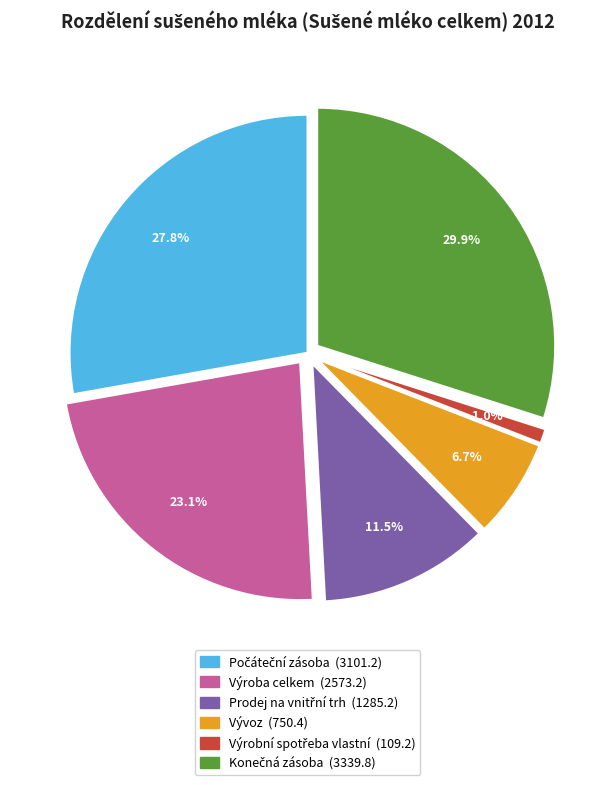

Which has a higher value, Vývoz or Výroba celkem?

Výroba celkem